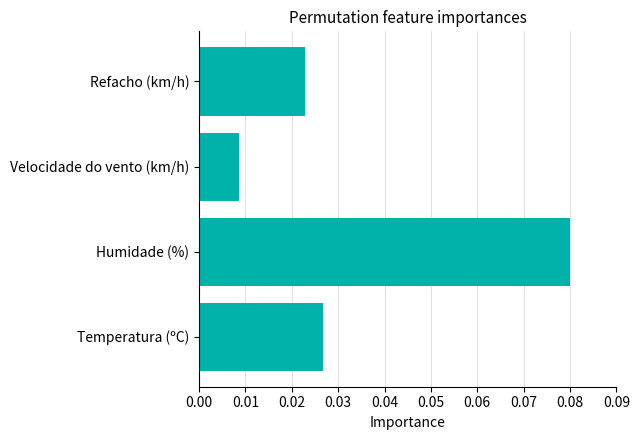

Rank the categories by value from highest to lowest.

Humidade (%), Temperatura (ºC), Refacho (km/h), Velocidade do vento (km/h)